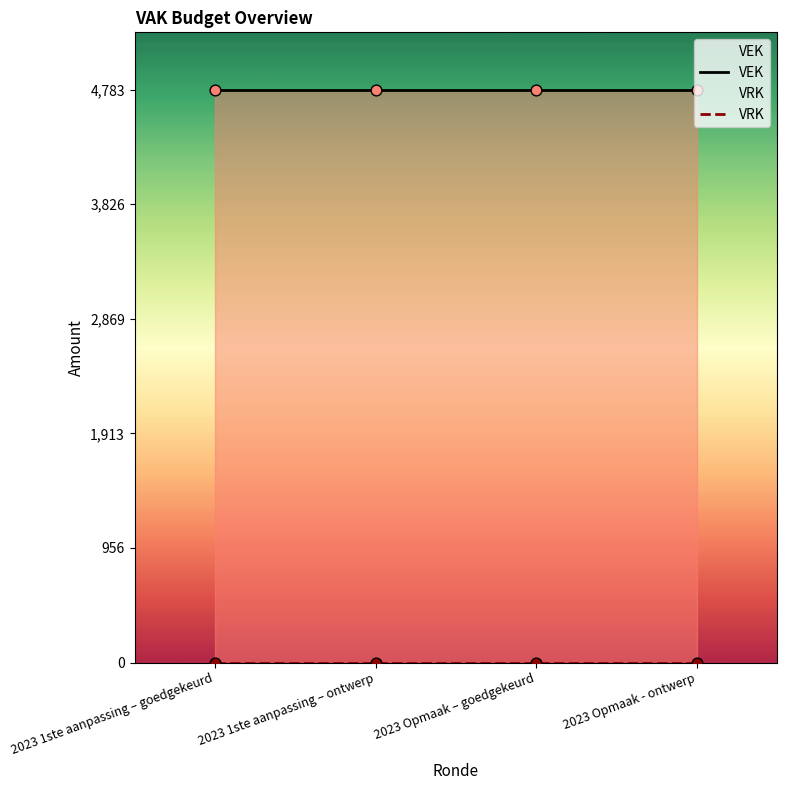

Is the value of VRK at 2023 1ste aanpassing – goedgekeurd greater than the value of VEK at 2023 Opmaak – goedgekeurd?

No